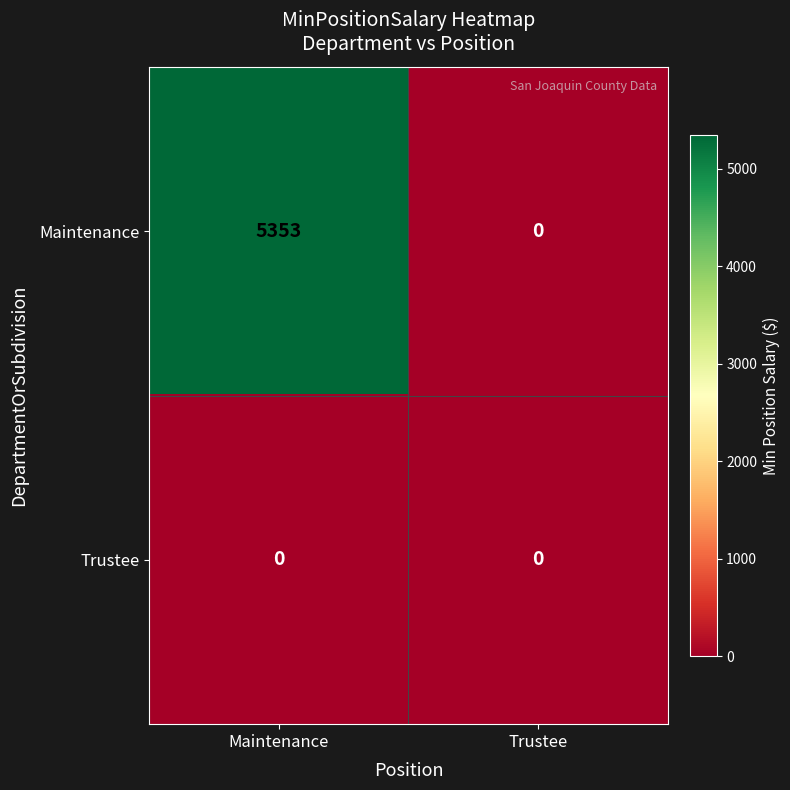

At which category does the chart reach its peak across all series?

Maintenance